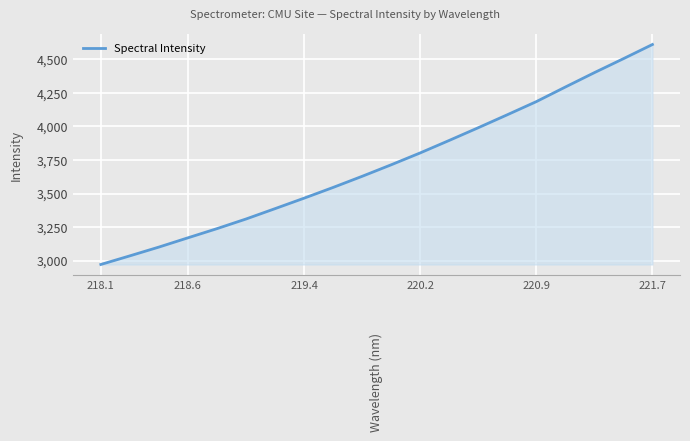

What is the difference between the maximum and minimum values?

1640.3